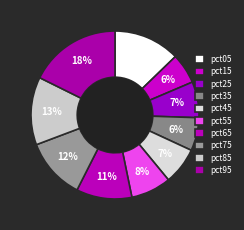

To the nearest percent, what portion does pct05 represent?

13%